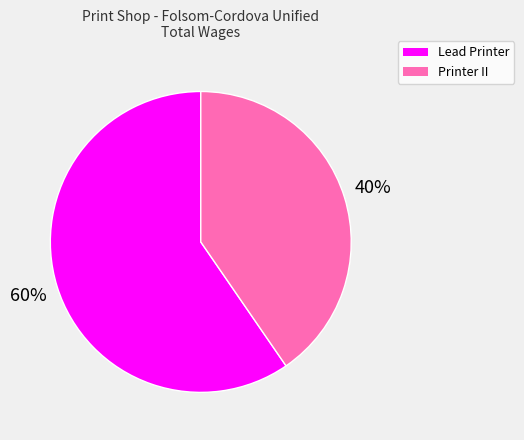

Approximately how many times larger is the value at Lead Printer compared to Printer II?

1.5